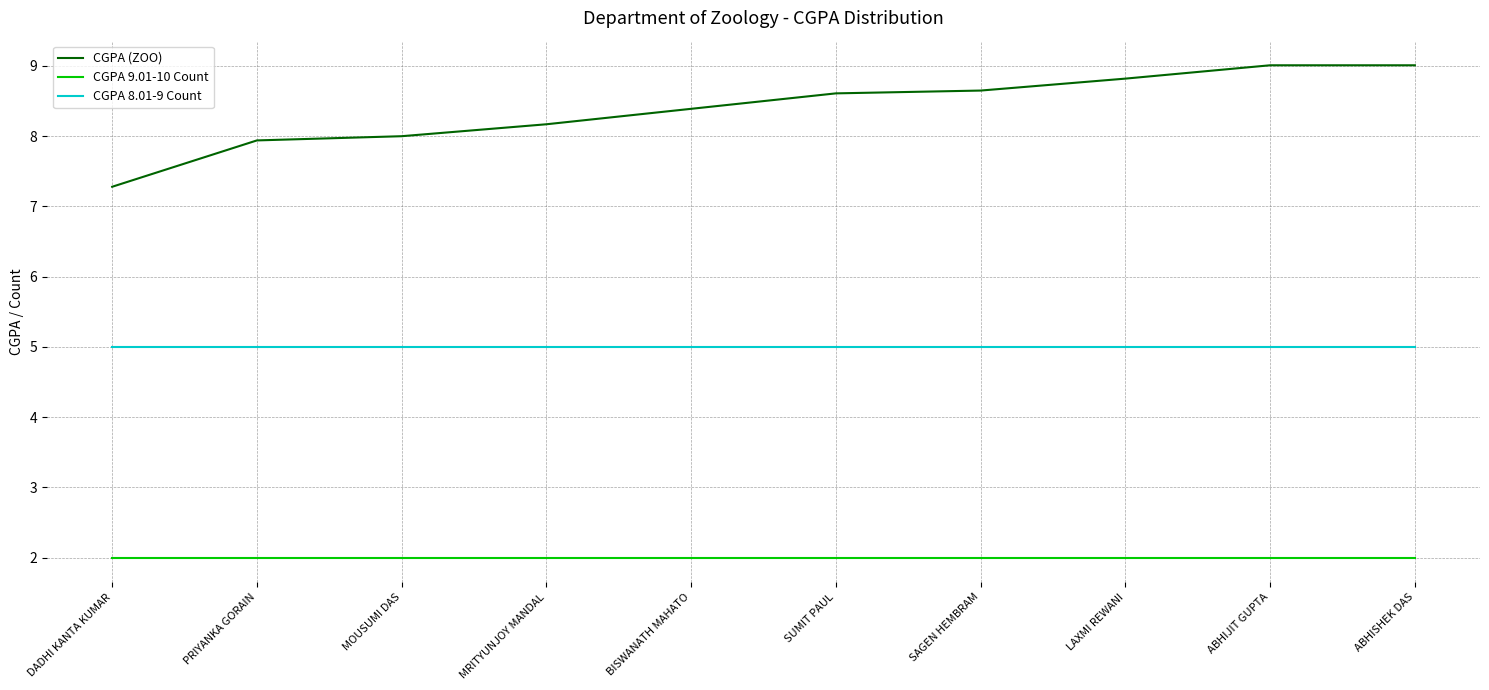

List the series in order of their peak value, highest first.

CGPA (ZOO), CGPA 8.01-9 Count, CGPA 9.01-10 Count